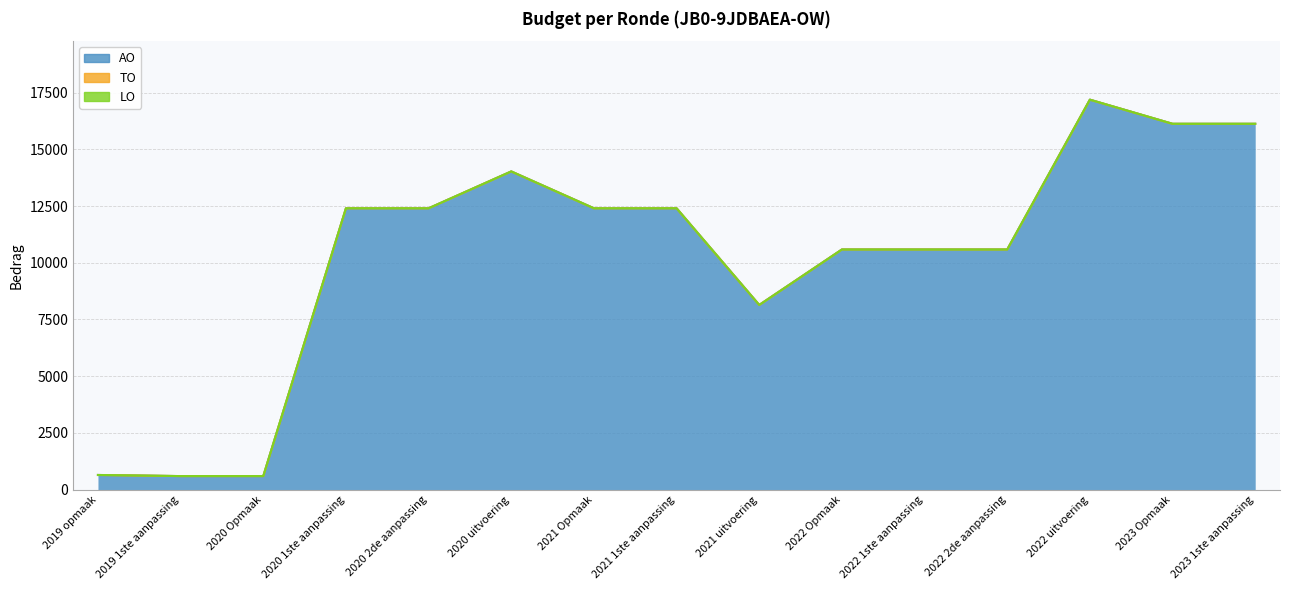

How many values in the AO series are below 12400?

7